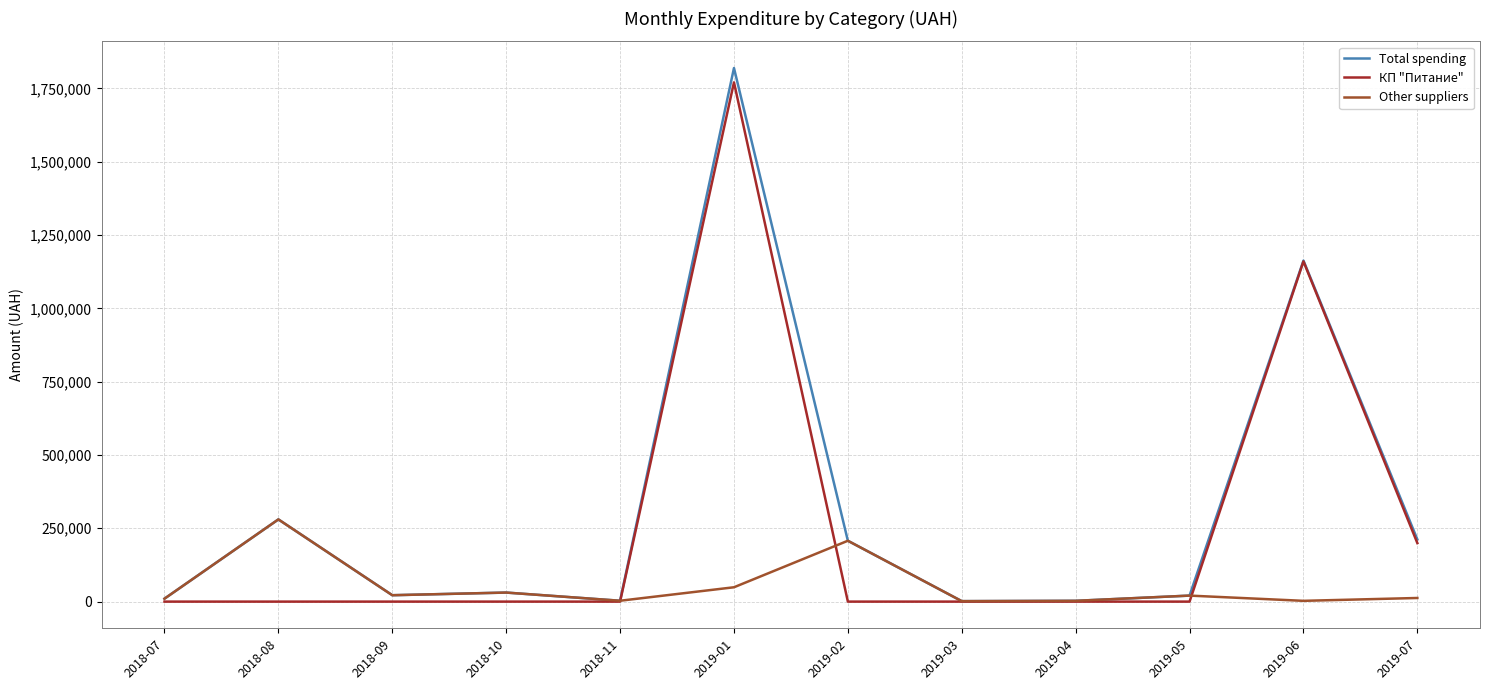

Which category has the highest value across all series?

2019-01